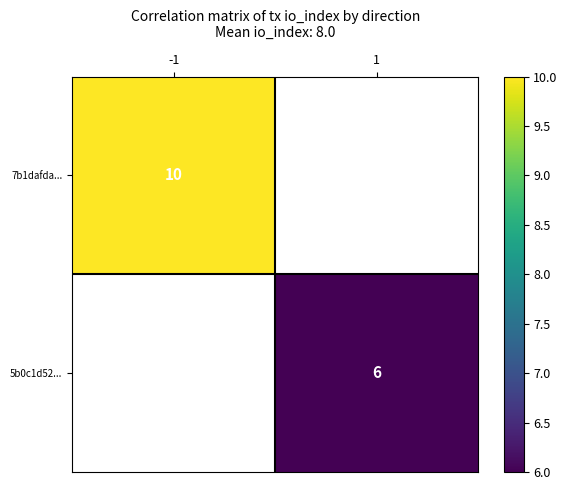

True or false: 7b1dafda... has a value of 10 at -1.

True